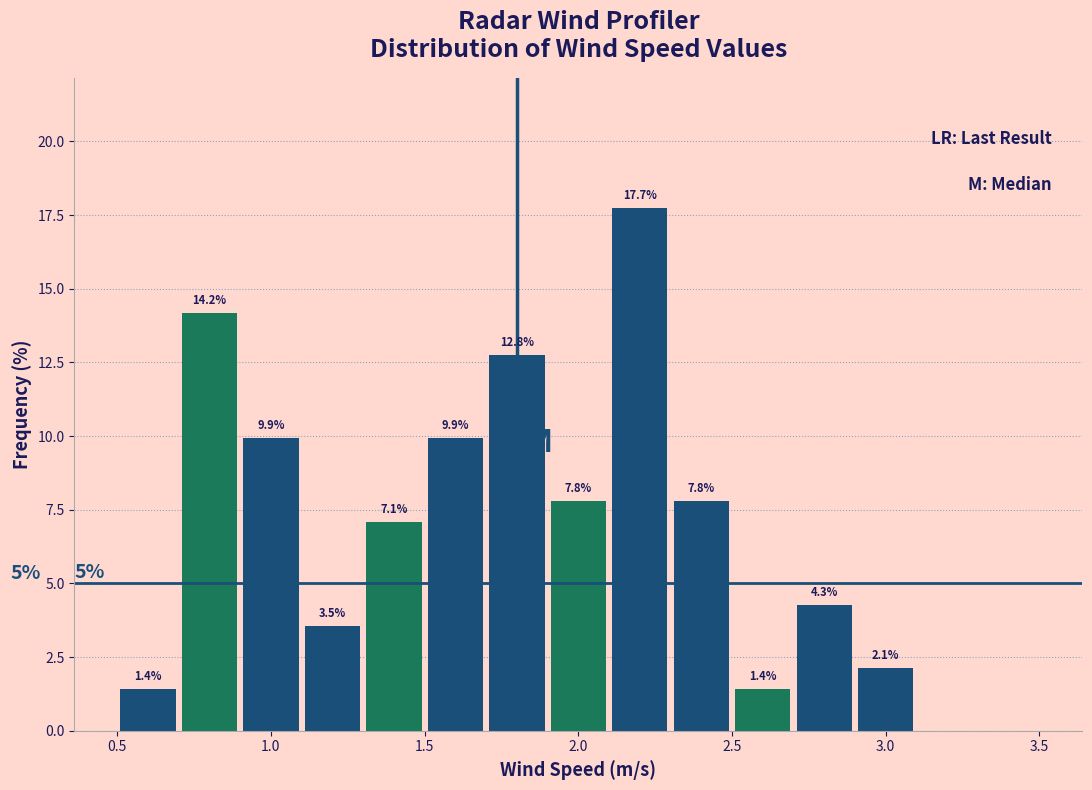

Over which range of the x-axis is the bar tallest?

2.1 to 2.3